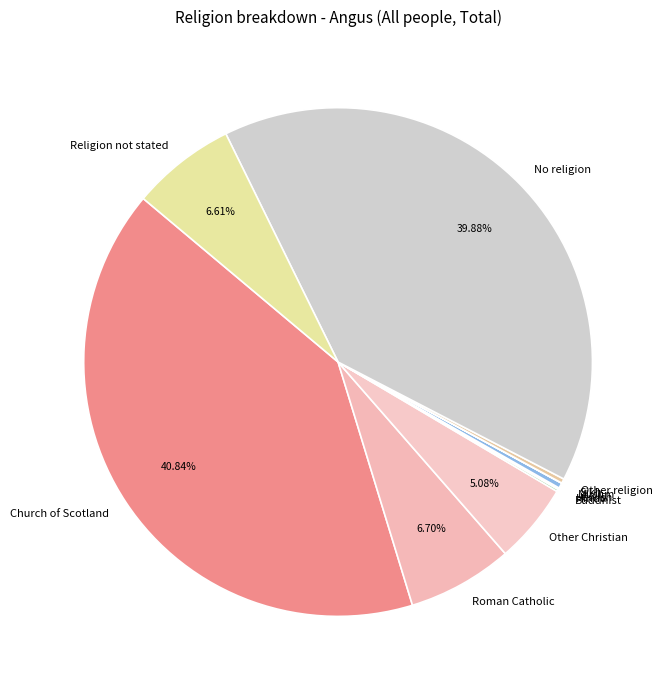

What is the largest slice in the pie chart?

Church of Scotland